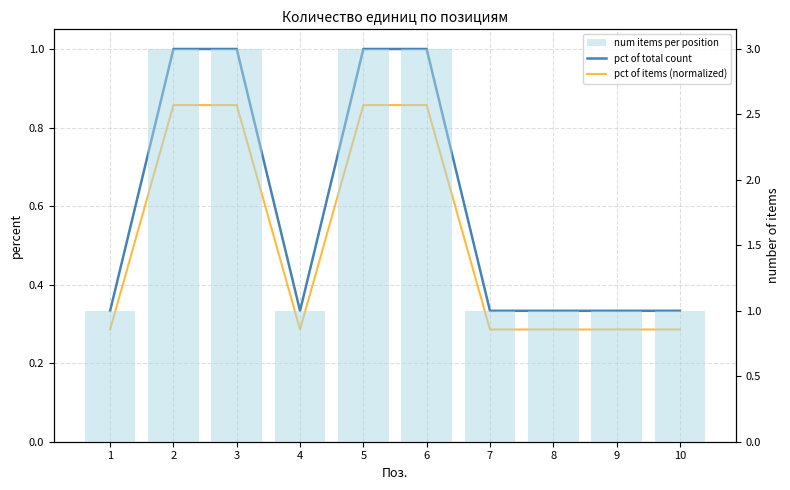

Rank the categories by pct of items (normalized) value from highest to lowest.

2, 3, 5, 6, 1, 4, 7, 8, 9, 10